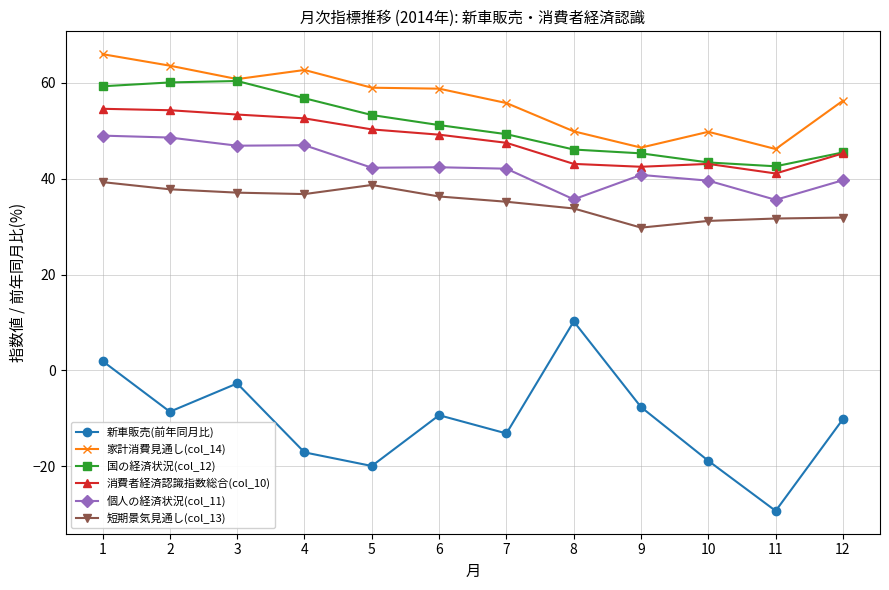

In 新車販売(前年同月比), how many points are lower than both neighbors (excluding endpoints)?

4